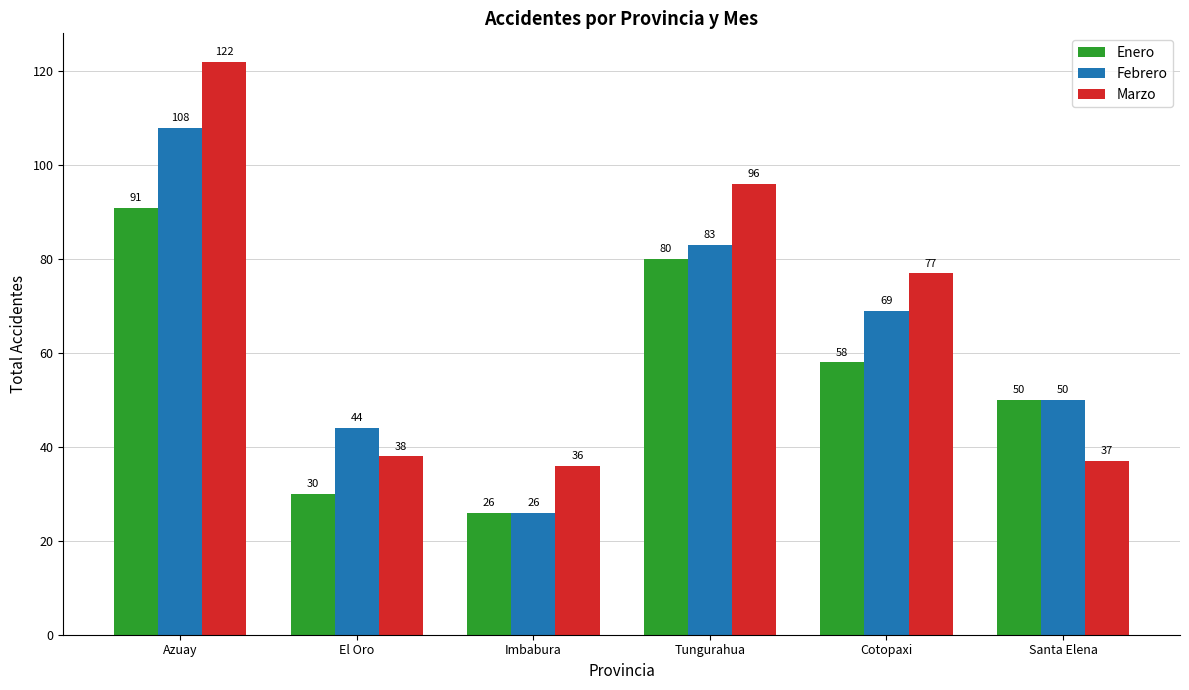

Is it true that Enero equals 50 at Santa Elena?

True